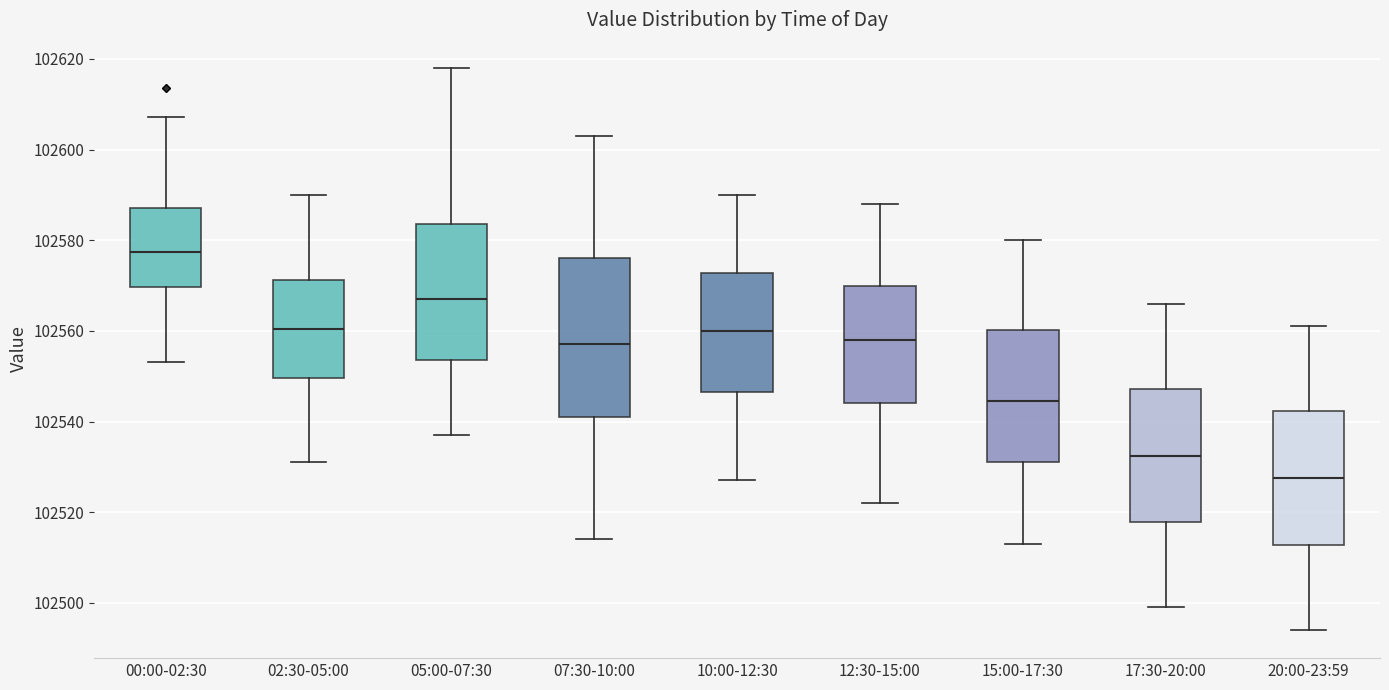

Which box's median line is the highest?

00:00-02:30